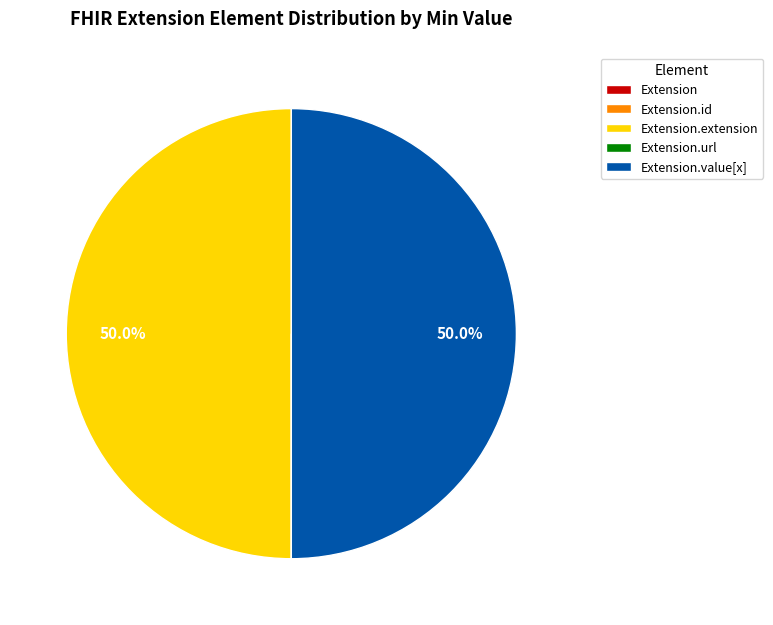

Which category has the biggest portion of the pie?

Extension.extension